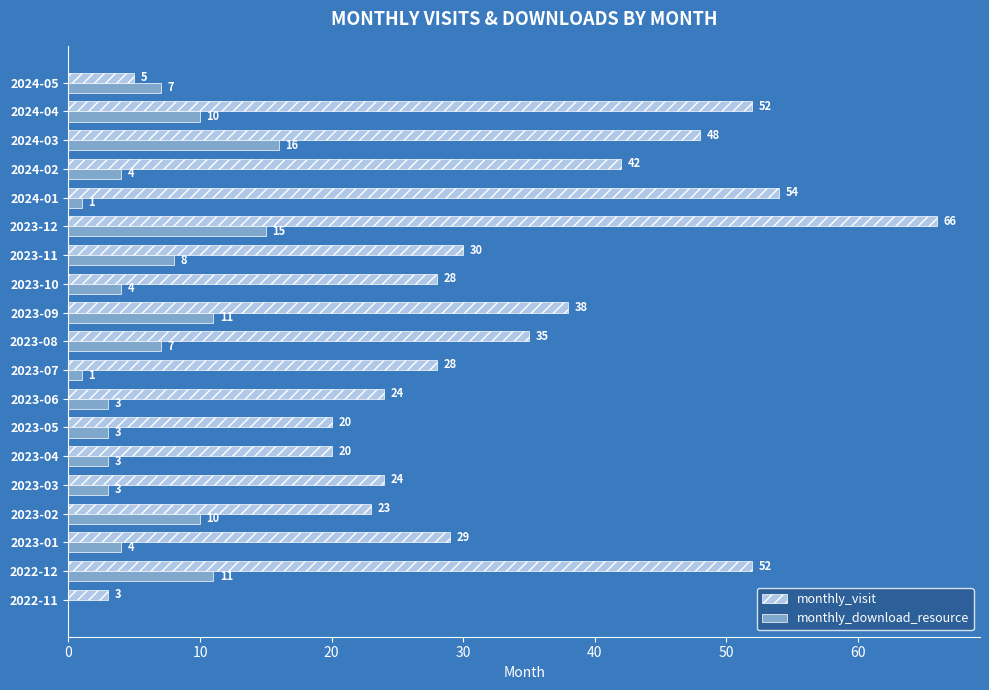

Which series has the largest total across all categories?

monthly_visit